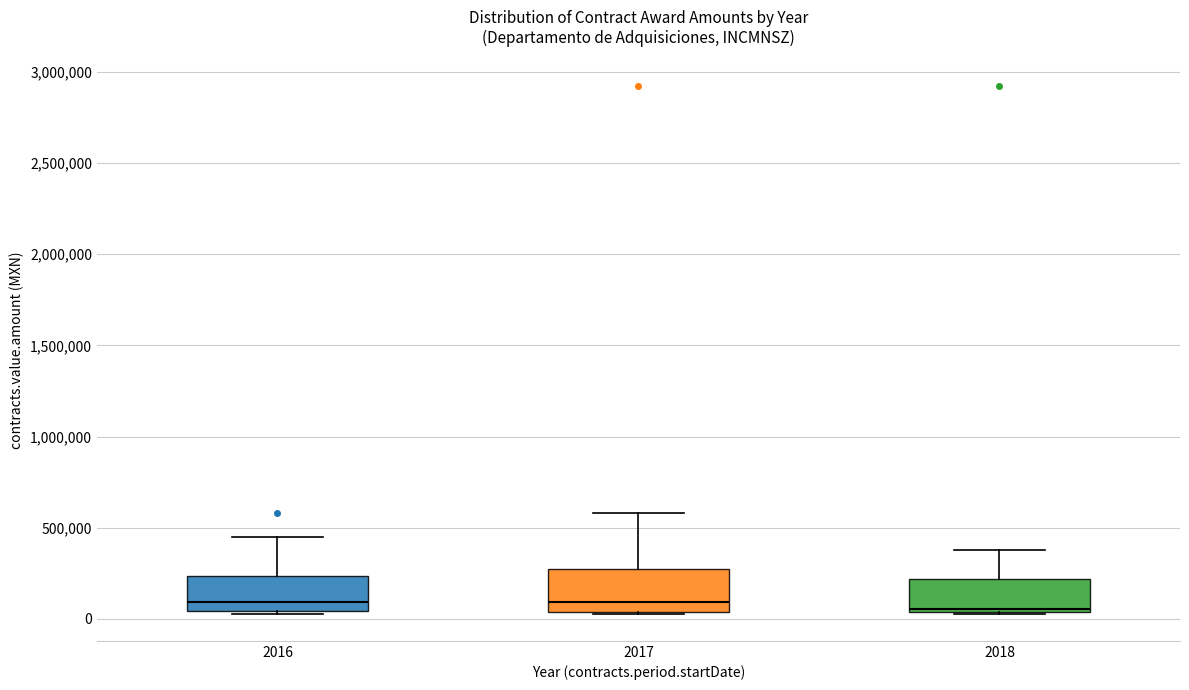

Reading left to right, read every box against the y-axis: the position of its median line, the range the box covers, and the ends of its whiskers. The values are not printed on the chart, so give them approximately, as read against the axis.

2016: median 100000, box 50000 to 250000, whiskers 50000 (just below the box's lower edge) to 450000
2017: median 100000, box 50000 to 250000, whiskers 50000 to 600000
2018: median 50000 (just above the box's lower edge), box 50000 to 200000, whiskers 50000 to 400000